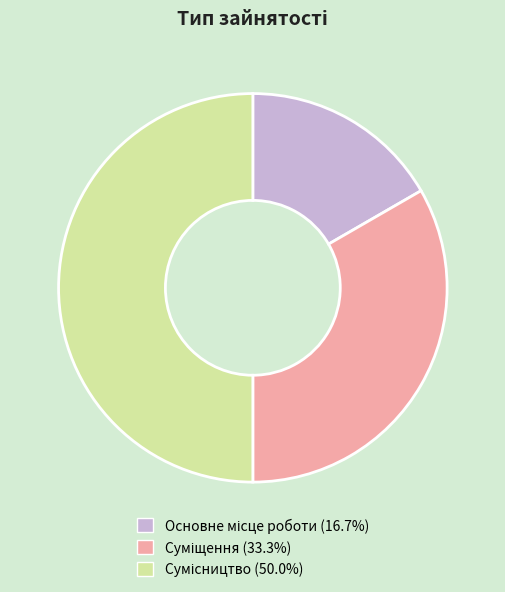

What is the largest slice in the pie chart?

Сумісництво